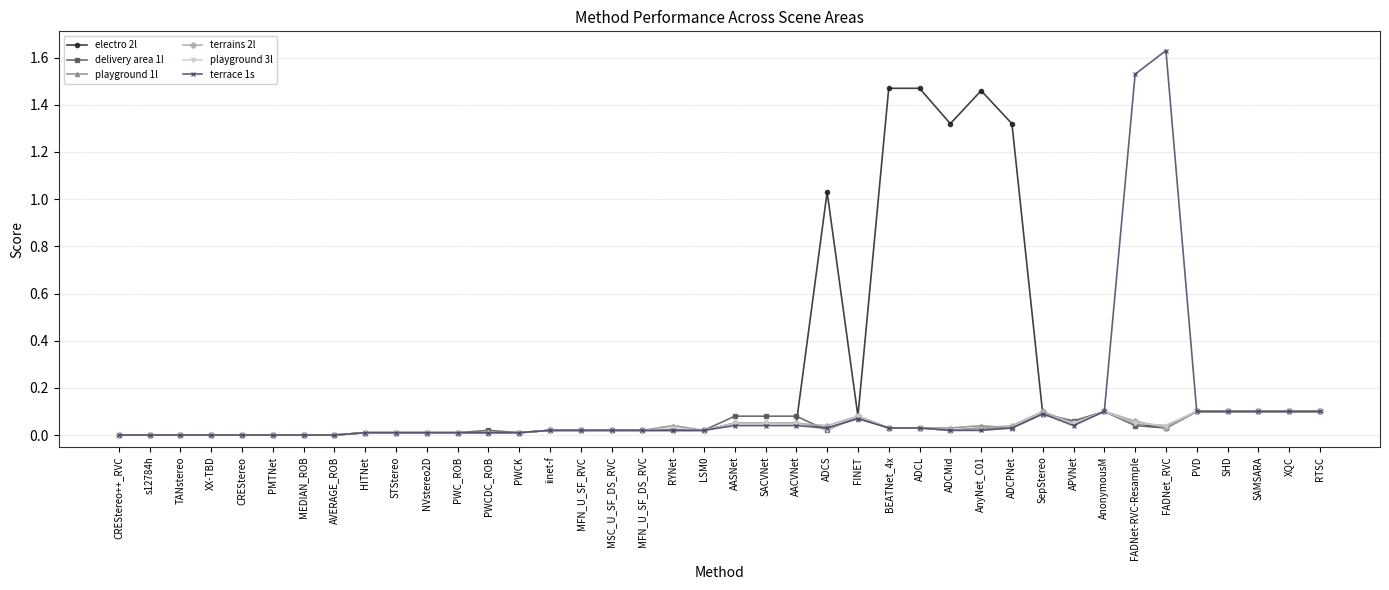

The terrace 1s series shows 0.0 at AACVNet. True or false?

True